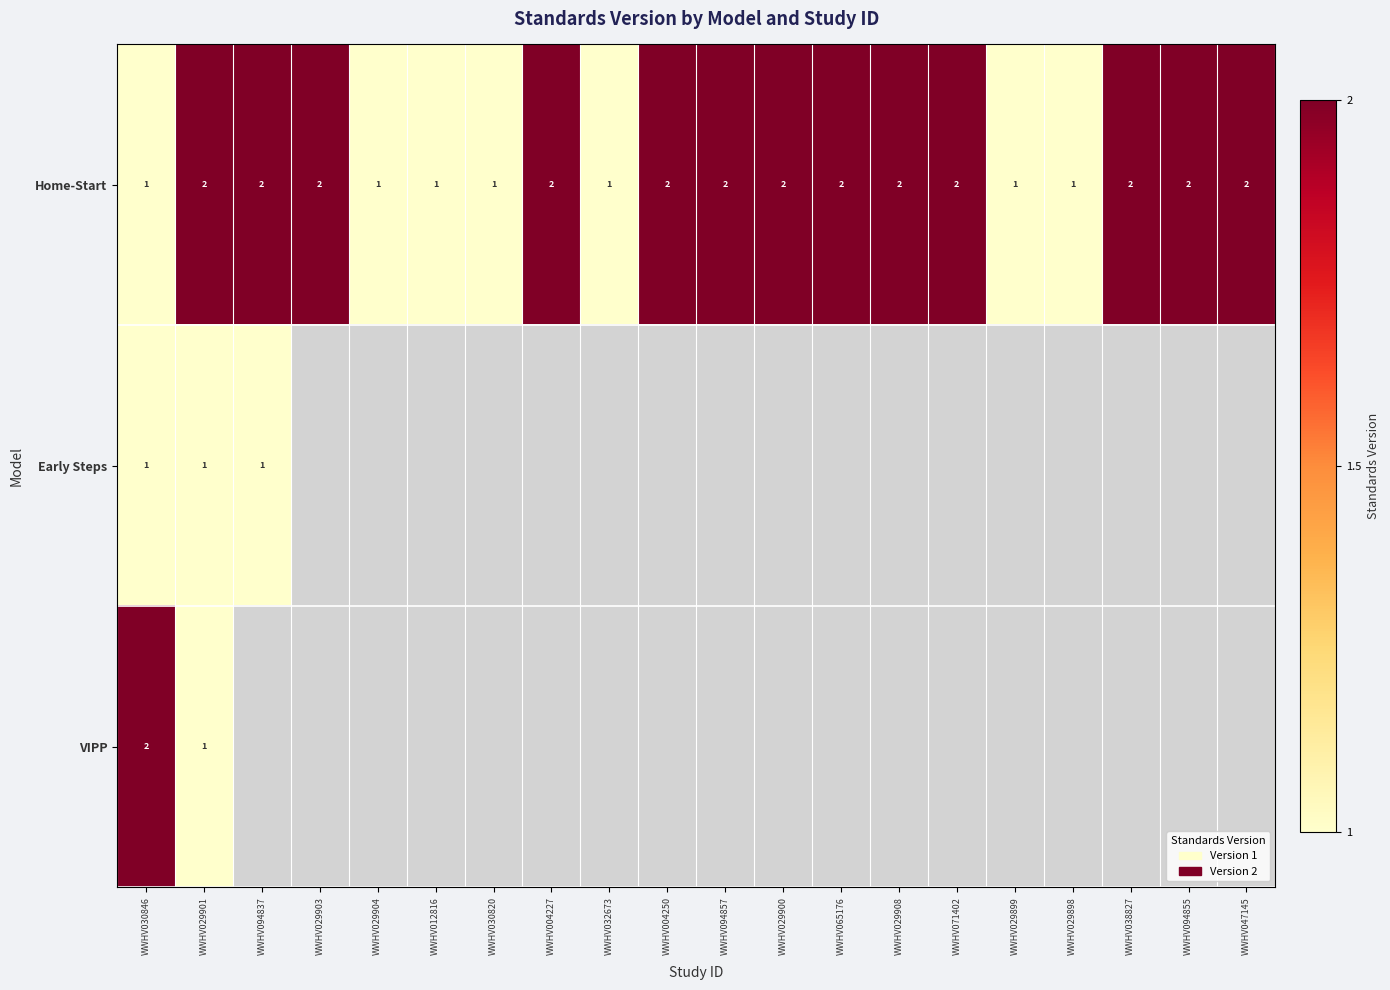

How many Home-Start values are between 1 and 2?

20